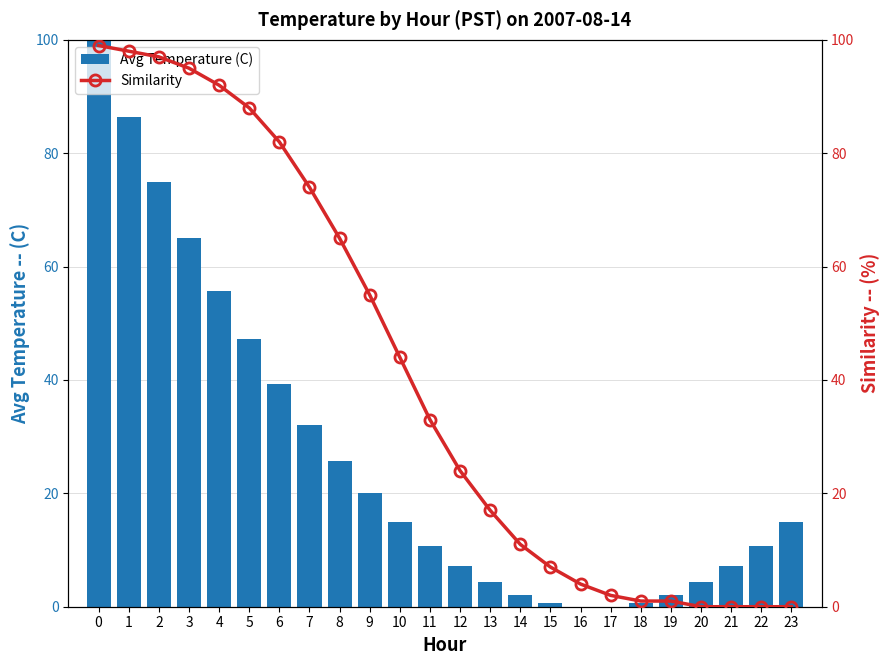

Is the value of Similarity at 7 greater than the value of Avg Temperature (C) at 13?

Yes